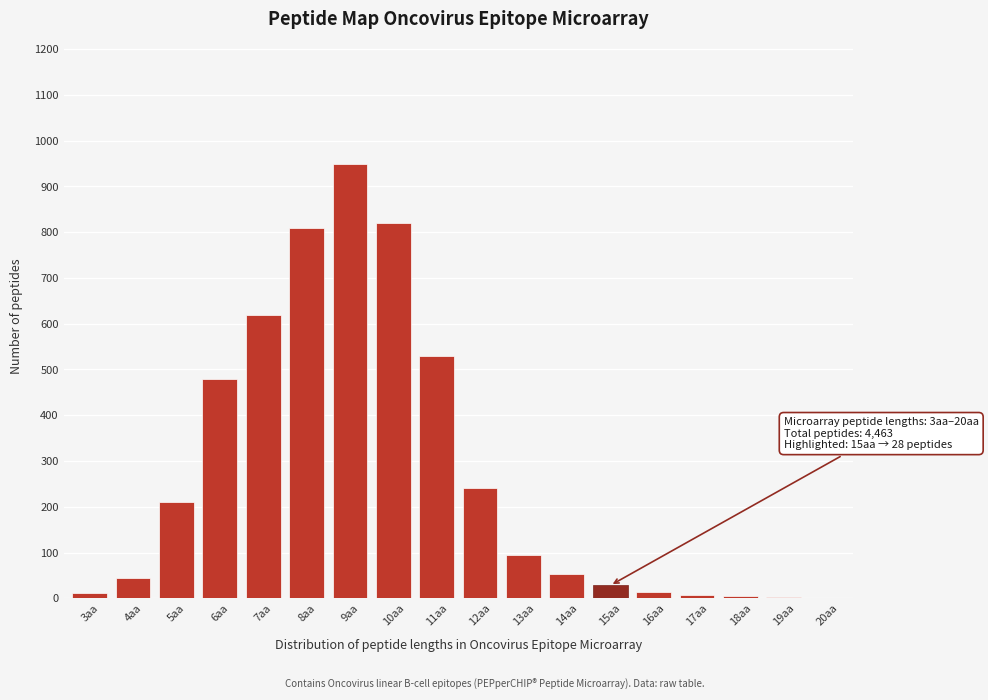

The value at 12aa is 120. True or false?

False